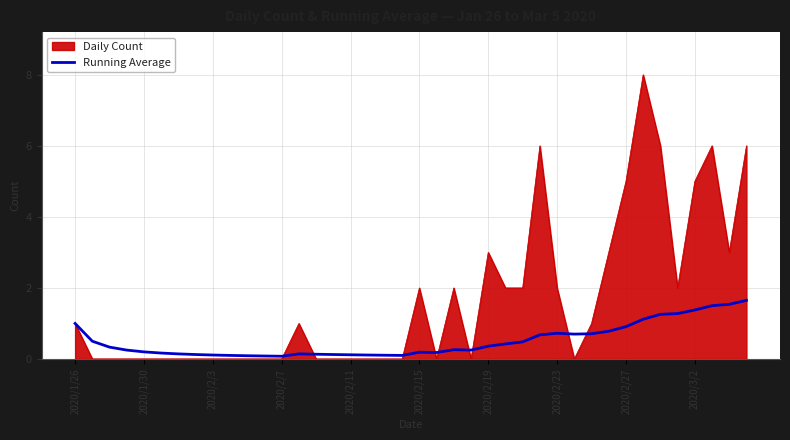

What is the maximum value shown in the chart?

8.0